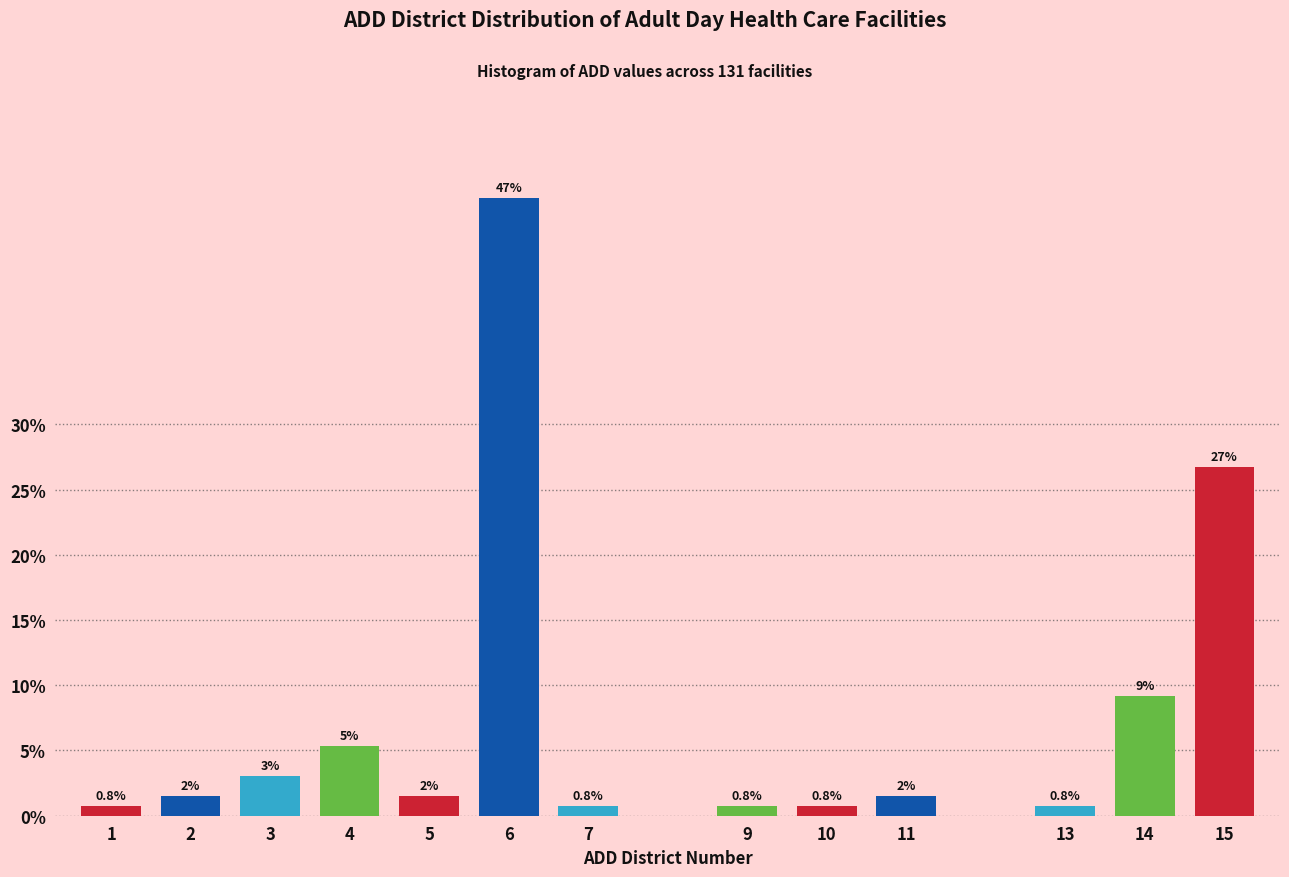

How many bars are there in total?

13